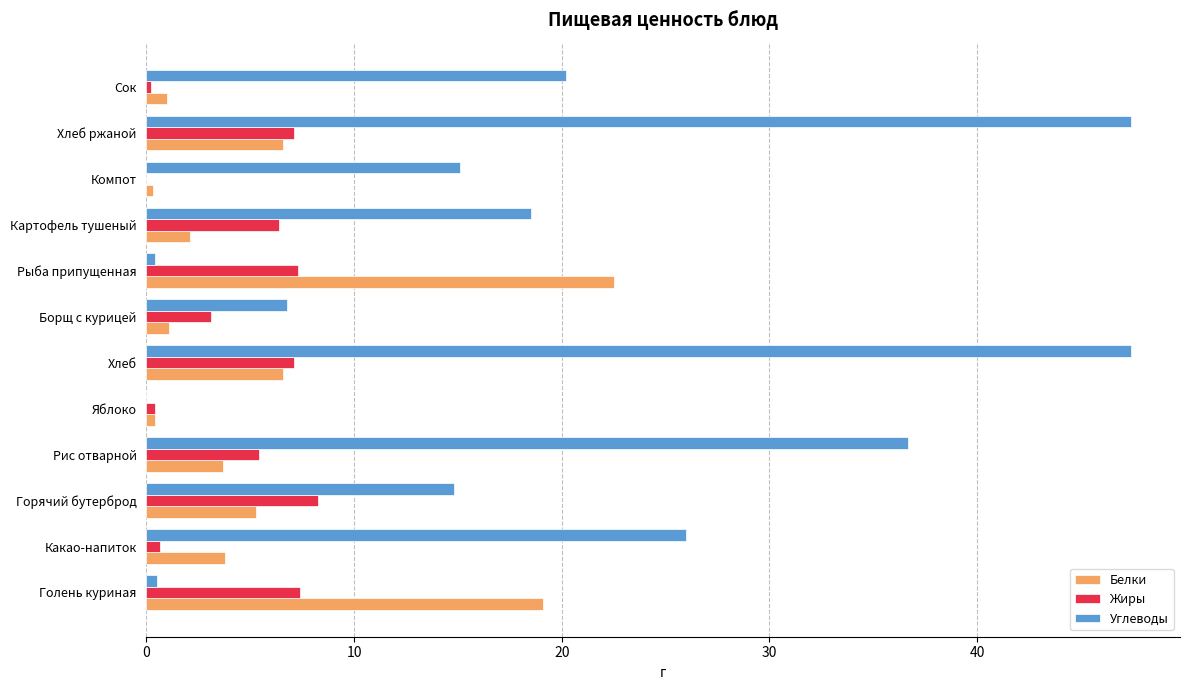

What value does the Углеводы series have at Картофель тушеный?

18.5